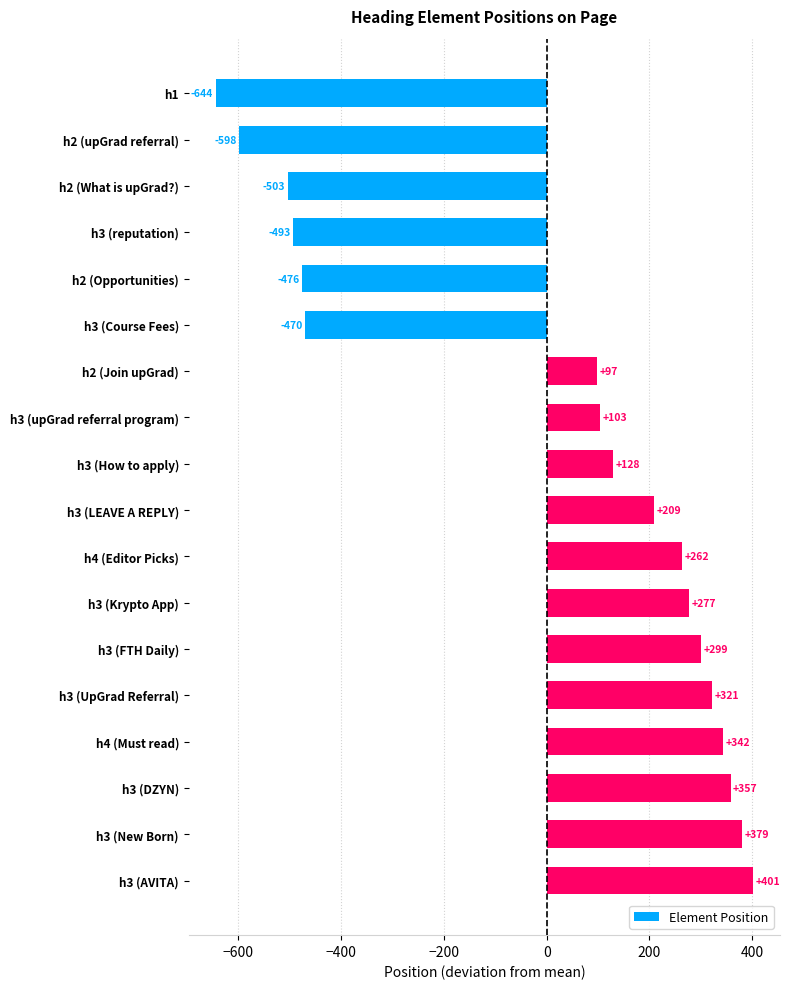

What is the value of the 15th bar from the top?

342.8